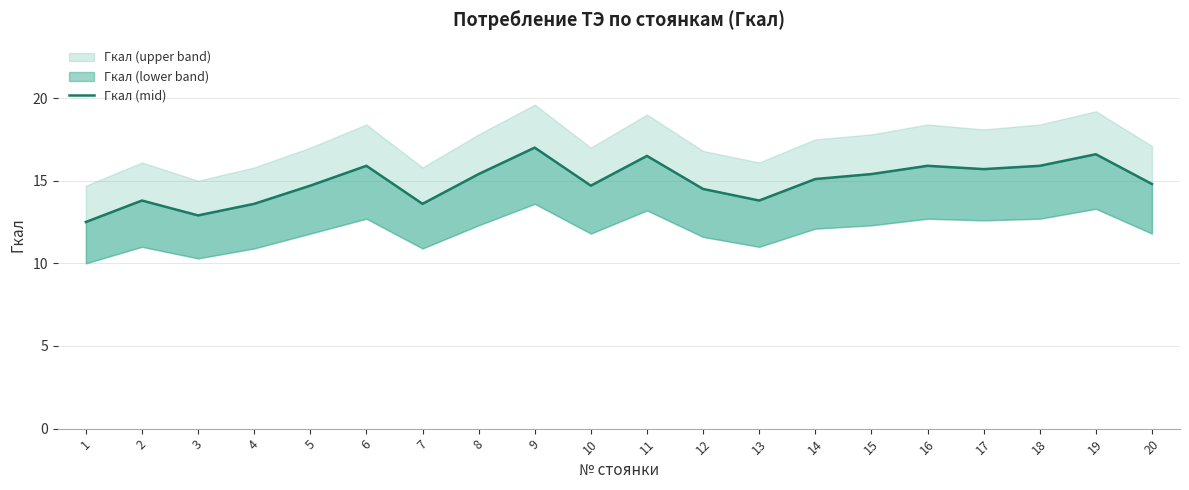

The chart shows a value of 20.7 at 2. True or false?

False